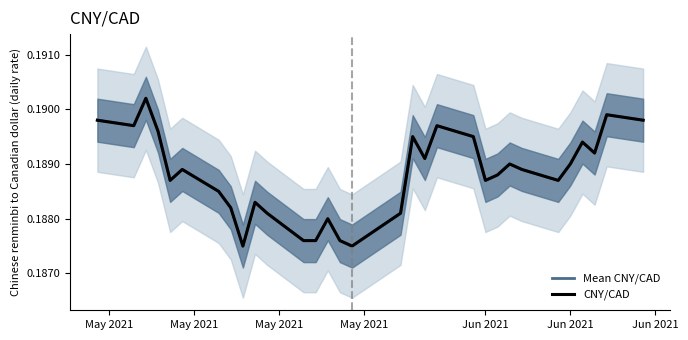

Is the value of Mean CNY/CAD at Jun 2021 greater than the value of CNY/CAD at 22?

No